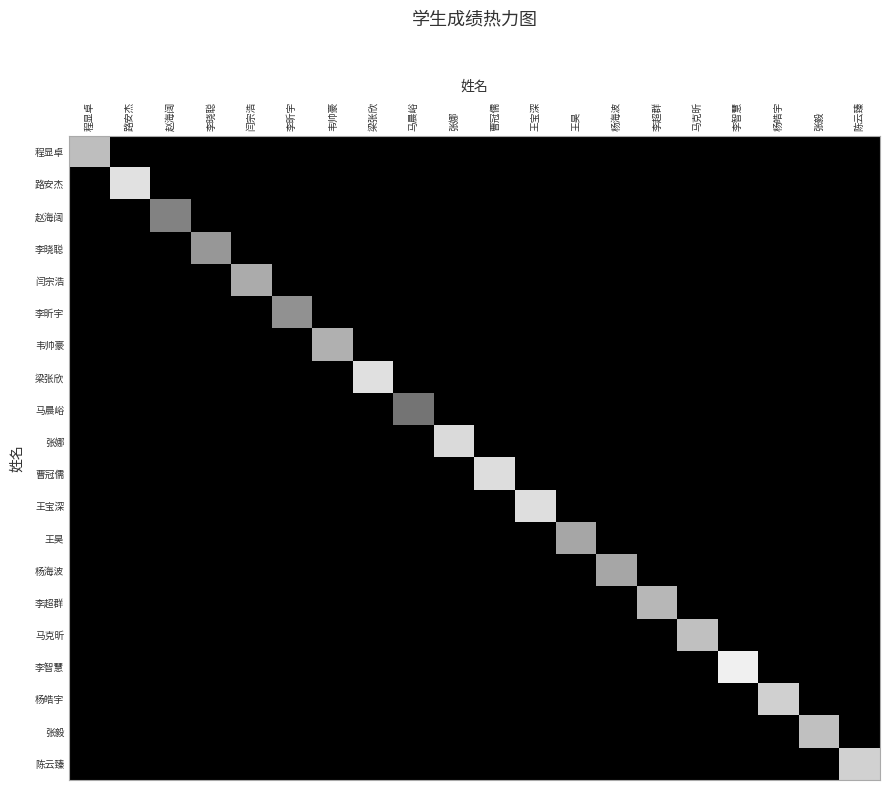

Reading right to left, extract all data points from this chart.

程显卓: 陈云臻=0.0	张毅=0.0	杨皓宇=0.0	李智慧=0.0	马克昕=0.0	李超群=0.0	杨海波=0.0	王昊=0.0	王宝深=0.0	曹冠儒=0.0	张娜=0.0	马晨峪=0.0	梁张欣=0.0	韦帅豪=0.0	李昕宇=0.0	闫宗浩=0.0	李晓聪=0.0	赵海阔=0.0	路安杰=0.0	程显卓=74.5
路安杰: 陈云臻=0.0	张毅=0.0	杨皓宇=0.0	李智慧=0.0	马克昕=0.0	李超群=0.0	杨海波=0.0	王昊=0.0	王宝深=0.0	曹冠儒=0.0	张娜=0.0	马晨峪=0.0	梁张欣=0.0	韦帅豪=0.0	李昕宇=0.0	闫宗浩=0.0	李晓聪=0.0	赵海阔=0.0	路安杰=88.0	程显卓=0.0
赵海阔: 陈云臻=0.0	张毅=0.0	杨皓宇=0.0	李智慧=0.0	马克昕=0.0	李超群=0.0	杨海波=0.0	王昊=0.0	王宝深=0.0	曹冠儒=0.0	张娜=0.0	马晨峪=0.0	梁张欣=0.0	韦帅豪=0.0	李昕宇=0.0	闫宗浩=0.0	李晓聪=0.0	赵海阔=51.0	路安杰=0.0	程显卓=0.0
李晓聪: 陈云臻=0.0	张毅=0.0	杨皓宇=0.0	李智慧=0.0	马克昕=0.0	李超群=0.0	杨海波=0.0	王昊=0.0	王宝深=0.0	曹冠儒=0.0	张娜=0.0	马晨峪=0.0	梁张欣=0.0	韦帅豪=0.0	李昕宇=0.0	闫宗浩=0.0	李晓聪=59.0	赵海阔=0.0	路安杰=0.0	程显卓=0.0
闫宗浩: 陈云臻=0.0	张毅=0.0	杨皓宇=0.0	李智慧=0.0	马克昕=0.0	李超群=0.0	杨海波=0.0	王昊=0.0	王宝深=0.0	曹冠儒=0.0	张娜=0.0	马晨峪=0.0	梁张欣=0.0	韦帅豪=0.0	李昕宇=0.0	闫宗浩=67.0	李晓聪=0.0	赵海阔=0.0	路安杰=0.0	程显卓=0.0
李昕宇: 陈云臻=0.0	张毅=0.0	杨皓宇=0.0	李智慧=0.0	马克昕=0.0	李超群=0.0	杨海波=0.0	王昊=0.0	王宝深=0.0	曹冠儒=0.0	张娜=0.0	马晨峪=0.0	梁张欣=0.0	韦帅豪=0.0	李昕宇=57.0	闫宗浩=0.0	李晓聪=0.0	赵海阔=0.0	路安杰=0.0	程显卓=0.0
韦帅豪: 陈云臻=0.0	张毅=0.0	杨皓宇=0.0	李智慧=0.0	马克昕=0.0	李超群=0.0	杨海波=0.0	王昊=0.0	王宝深=0.0	曹冠儒=0.0	张娜=0.0	马晨峪=0.0	梁张欣=0.0	韦帅豪=69.0	李昕宇=0.0	闫宗浩=0.0	李晓聪=0.0	赵海阔=0.0	路安杰=0.0	程显卓=0.0
梁张欣: 陈云臻=0.0	张毅=0.0	杨皓宇=0.0	李智慧=0.0	马克昕=0.0	李超群=0.0	杨海波=0.0	王昊=0.0	王宝深=0.0	曹冠儒=0.0	张娜=0.0	马晨峪=0.0	梁张欣=87.5	韦帅豪=0.0	李昕宇=0.0	闫宗浩=0.0	李晓聪=0.0	赵海阔=0.0	路安杰=0.0	程显卓=0.0
马晨峪: 陈云臻=0.0	张毅=0.0	杨皓宇=0.0	李智慧=0.0	马克昕=0.0	李超群=0.0	杨海波=0.0	王昊=0.0	王宝深=0.0	曹冠儒=0.0	张娜=0.0	马晨峪=45.5	梁张欣=0.0	韦帅豪=0.0	李昕宇=0.0	闫宗浩=0.0	李晓聪=0.0	赵海阔=0.0	路安杰=0.0	程显卓=0.0
张娜: 陈云臻=0.0	张毅=0.0	杨皓宇=0.0	李智慧=0.0	马克昕=0.0	李超群=0.0	杨海波=0.0	王昊=0.0	王宝深=0.0	曹冠儒=0.0	张娜=85.5	马晨峪=0.0	梁张欣=0.0	韦帅豪=0.0	李昕宇=0.0	闫宗浩=0.0	李晓聪=0.0	赵海阔=0.0	路安杰=0.0	程显卓=0.0
曹冠儒: 陈云臻=0.0	张毅=0.0	杨皓宇=0.0	李智慧=0.0	马克昕=0.0	李超群=0.0	杨海波=0.0	王昊=0.0	王宝深=0.0	曹冠儒=86.5	张娜=0.0	马晨峪=0.0	梁张欣=0.0	韦帅豪=0.0	李昕宇=0.0	闫宗浩=0.0	李晓聪=0.0	赵海阔=0.0	路安杰=0.0	程显卓=0.0
王宝深: 陈云臻=0.0	张毅=0.0	杨皓宇=0.0	李智慧=0.0	马克昕=0.0	李超群=0.0	杨海波=0.0	王昊=0.0	王宝深=87.0	曹冠儒=0.0	张娜=0.0	马晨峪=0.0	梁张欣=0.0	韦帅豪=0.0	李昕宇=0.0	闫宗浩=0.0	李晓聪=0.0	赵海阔=0.0	路安杰=0.0	程显卓=0.0
王昊: 陈云臻=0.0	张毅=0.0	杨皓宇=0.0	李智慧=0.0	马克昕=0.0	李超群=0.0	杨海波=0.0	王昊=65.0	王宝深=0.0	曹冠儒=0.0	张娜=0.0	马晨峪=0.0	梁张欣=0.0	韦帅豪=0.0	李昕宇=0.0	闫宗浩=0.0	李晓聪=0.0	赵海阔=0.0	路安杰=0.0	程显卓=0.0
杨海波: 陈云臻=0.0	张毅=0.0	杨皓宇=0.0	李智慧=0.0	马克昕=0.0	李超群=0.0	杨海波=65.0	王昊=0.0	王宝深=0.0	曹冠儒=0.0	张娜=0.0	马晨峪=0.0	梁张欣=0.0	韦帅豪=0.0	李昕宇=0.0	闫宗浩=0.0	李晓聪=0.0	赵海阔=0.0	路安杰=0.0	程显卓=0.0
李超群: 陈云臻=0.0	张毅=0.0	杨皓宇=0.0	李智慧=0.0	马克昕=0.0	李超群=71.5	杨海波=0.0	王昊=0.0	王宝深=0.0	曹冠儒=0.0	张娜=0.0	马晨峪=0.0	梁张欣=0.0	韦帅豪=0.0	李昕宇=0.0	闫宗浩=0.0	李晓聪=0.0	赵海阔=0.0	路安杰=0.0	程显卓=0.0
马克昕: 陈云臻=0.0	张毅=0.0	杨皓宇=0.0	李智慧=0.0	马克昕=75.0	李超群=0.0	杨海波=0.0	王昊=0.0	王宝深=0.0	曹冠儒=0.0	张娜=0.0	马晨峪=0.0	梁张欣=0.0	韦帅豪=0.0	李昕宇=0.0	闫宗浩=0.0	李晓聪=0.0	赵海阔=0.0	路安杰=0.0	程显卓=0.0
李智慧: 陈云臻=0.0	张毅=0.0	杨皓宇=0.0	李智慧=94.0	马克昕=0.0	李超群=0.0	杨海波=0.0	王昊=0.0	王宝深=0.0	曹冠儒=0.0	张娜=0.0	马晨峪=0.0	梁张欣=0.0	韦帅豪=0.0	李昕宇=0.0	闫宗浩=0.0	李晓聪=0.0	赵海阔=0.0	路安杰=0.0	程显卓=0.0
杨皓宇: 陈云臻=0.0	张毅=0.0	杨皓宇=81.5	李智慧=0.0	马克昕=0.0	李超群=0.0	杨海波=0.0	王昊=0.0	王宝深=0.0	曹冠儒=0.0	张娜=0.0	马晨峪=0.0	梁张欣=0.0	韦帅豪=0.0	李昕宇=0.0	闫宗浩=0.0	李晓聪=0.0	赵海阔=0.0	路安杰=0.0	程显卓=0.0
张毅: 陈云臻=0.0	张毅=75.0	杨皓宇=0.0	李智慧=0.0	马克昕=0.0	李超群=0.0	杨海波=0.0	王昊=0.0	王宝深=0.0	曹冠儒=0.0	张娜=0.0	马晨峪=0.0	梁张欣=0.0	韦帅豪=0.0	李昕宇=0.0	闫宗浩=0.0	李晓聪=0.0	赵海阔=0.0	路安杰=0.0	程显卓=0.0
陈云臻: 陈云臻=82.0	张毅=0.0	杨皓宇=0.0	李智慧=0.0	马克昕=0.0	李超群=0.0	杨海波=0.0	王昊=0.0	王宝深=0.0	曹冠儒=0.0	张娜=0.0	马晨峪=0.0	梁张欣=0.0	韦帅豪=0.0	李昕宇=0.0	闫宗浩=0.0	李晓聪=0.0	赵海阔=0.0	路安杰=0.0	程显卓=0.0